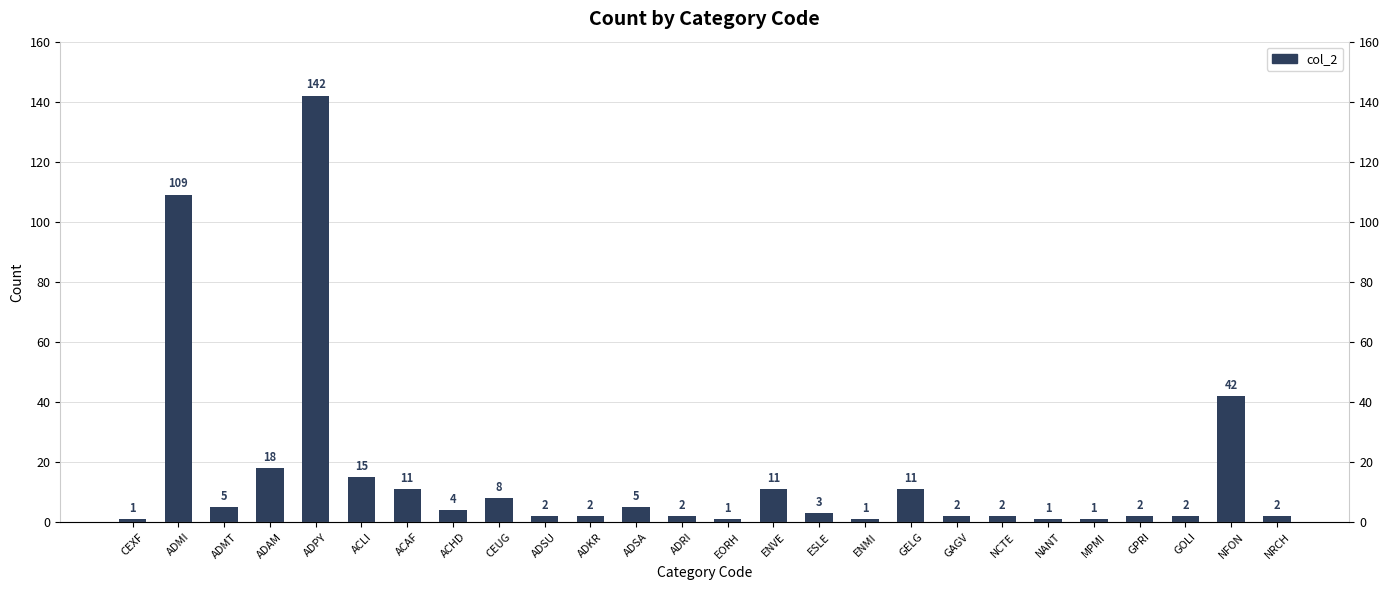

What value does the data have at ACHD, to the nearest 5?

5